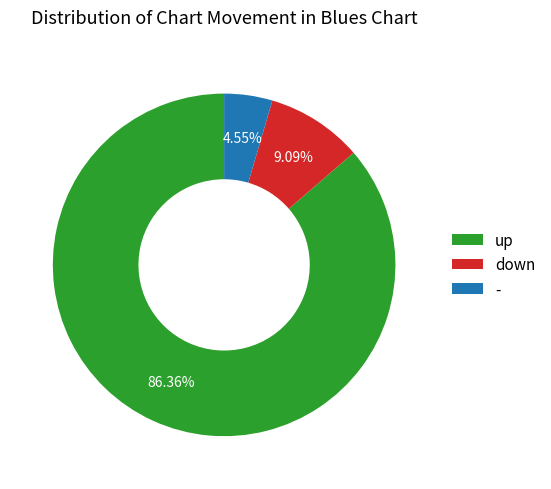

Count the number of slices in the pie.

3